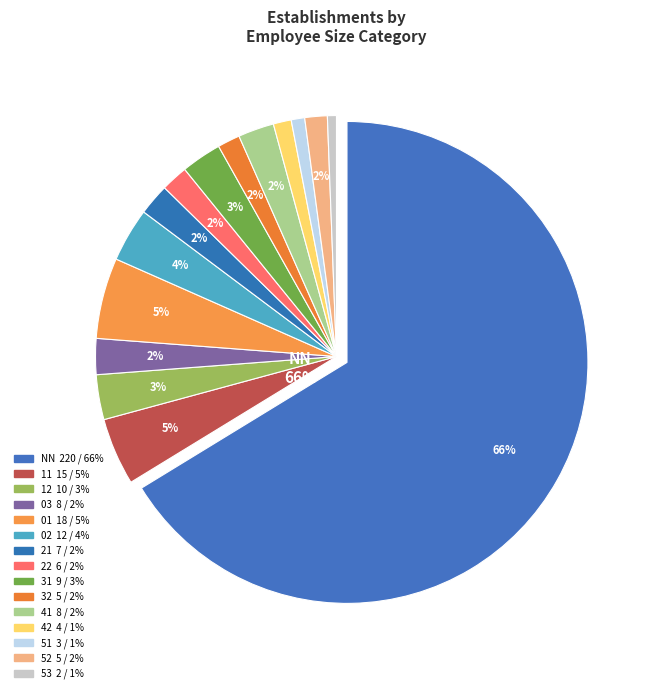

What is the total percentage of 11 and 01?

9.9%